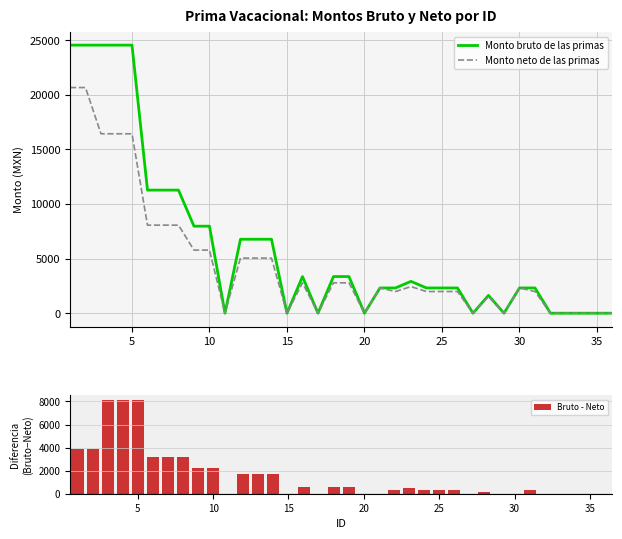

What is the highest value of the Monto bruto de las primas series?

24548.2